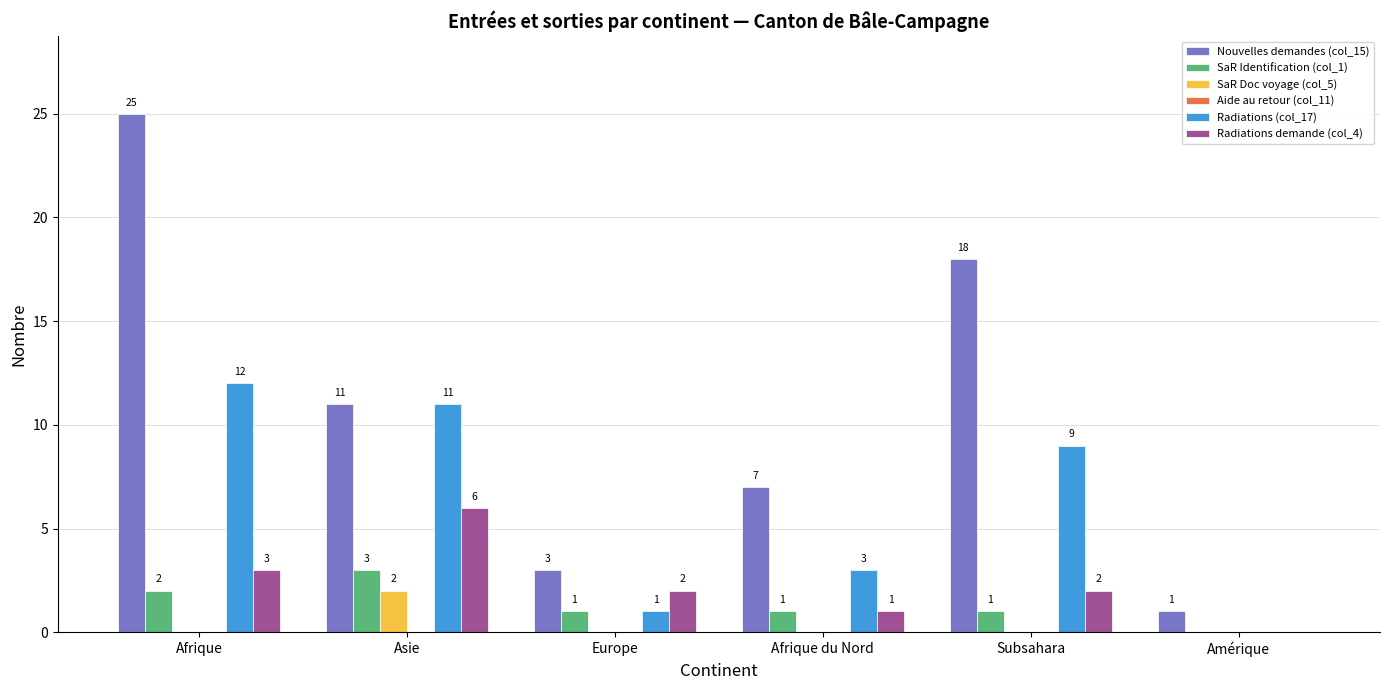

Is it true that Radiations (col_17) equals 0 at Amérique?

True